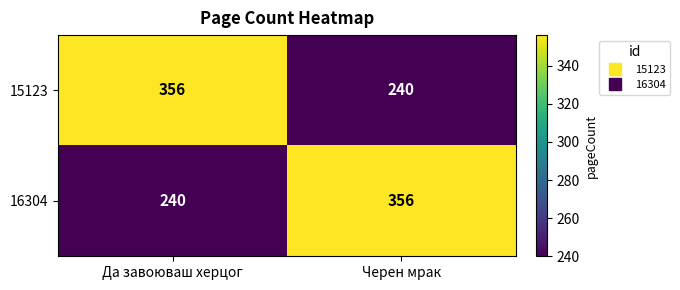

What is the difference between the 15123 values at Черен мрак and Да завоюваш херцог?

116